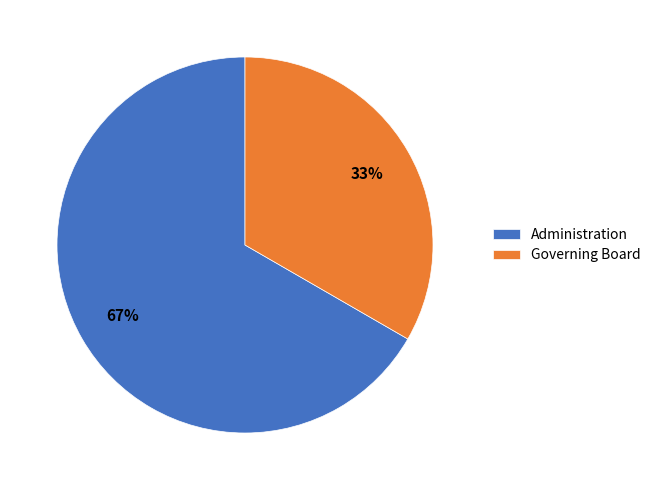

To the nearest percent, what portion does Administration represent?

67%